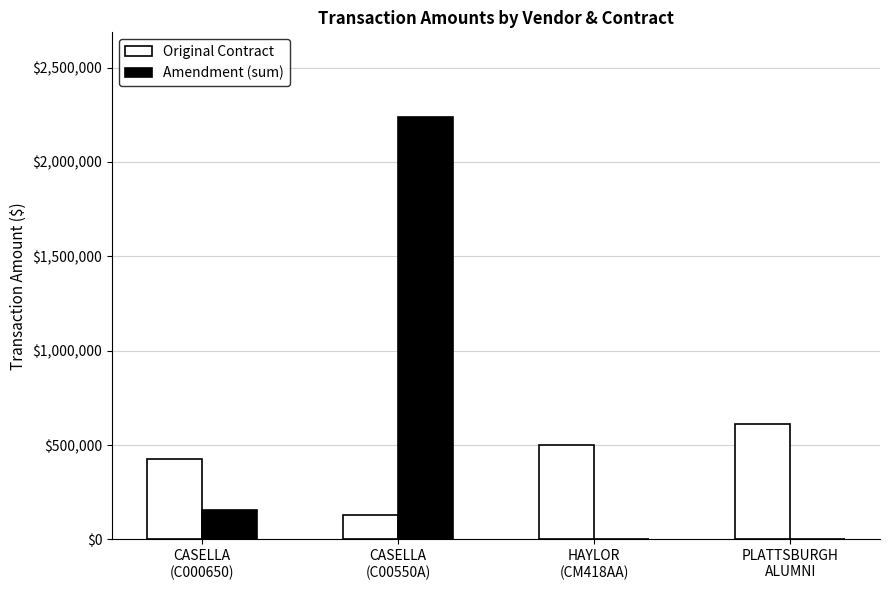

At which label does Amendment (sum) first exceed 154726?

CASELLA
(C000650)